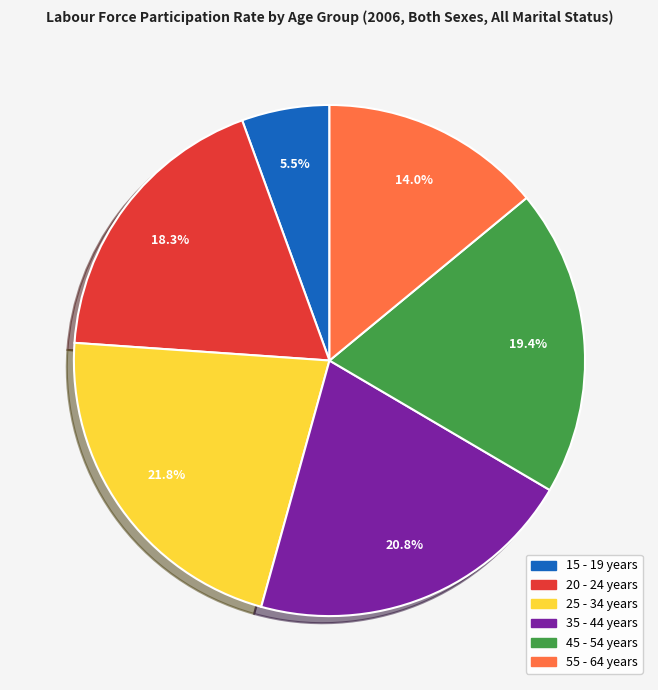

How many segments does this pie chart have?

6